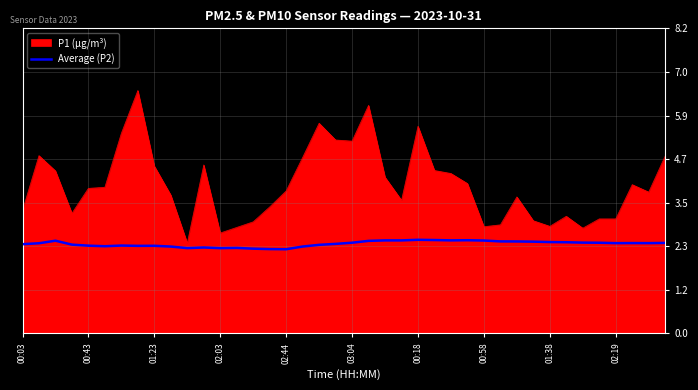

What is the minimum value for P1 (µg/m³)?

2.4